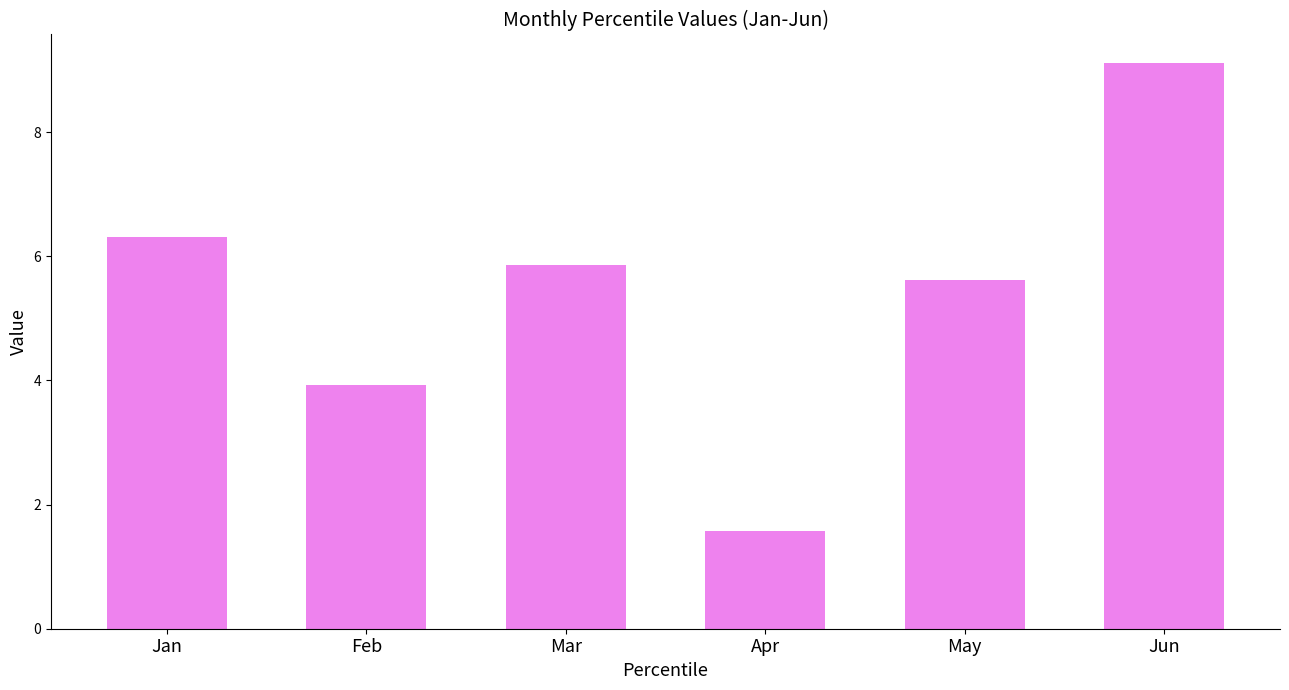

Rank the categories by value from highest to lowest.

Jun, Jan, Mar, May, Feb, Apr